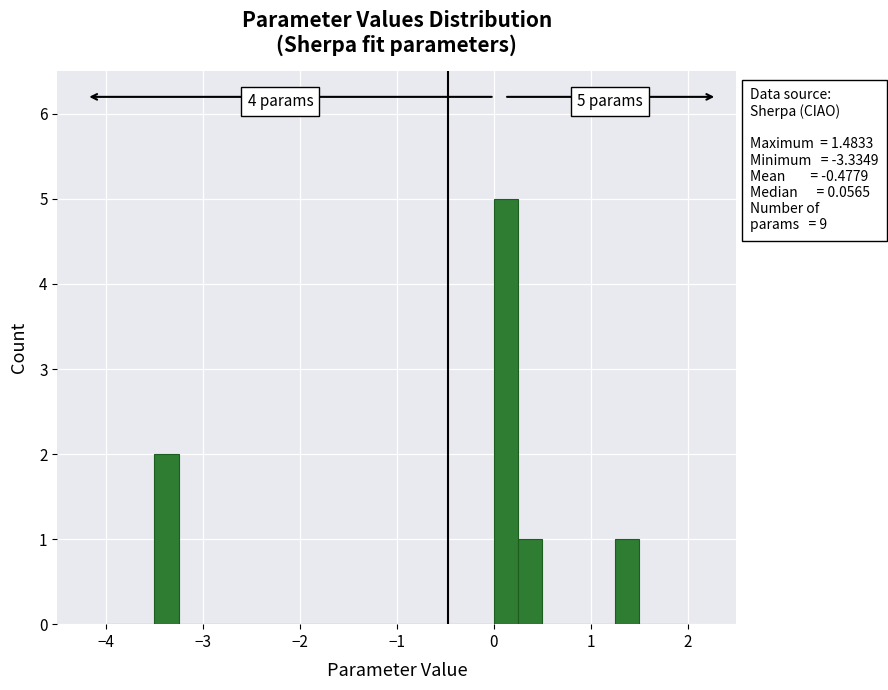

Around what value on the x-axis is the tallest bar? Give the approximate position of its centre, as read against the axis.

0.1